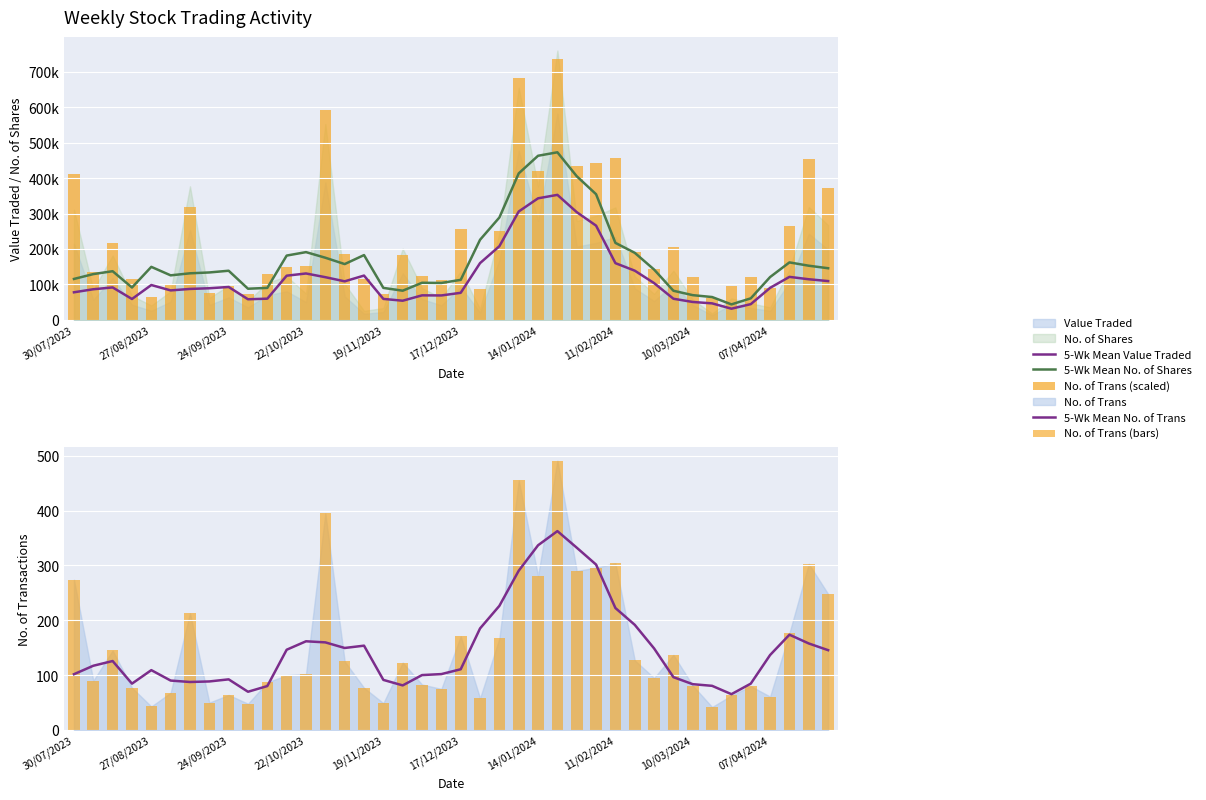

What position from the left is 26?

27